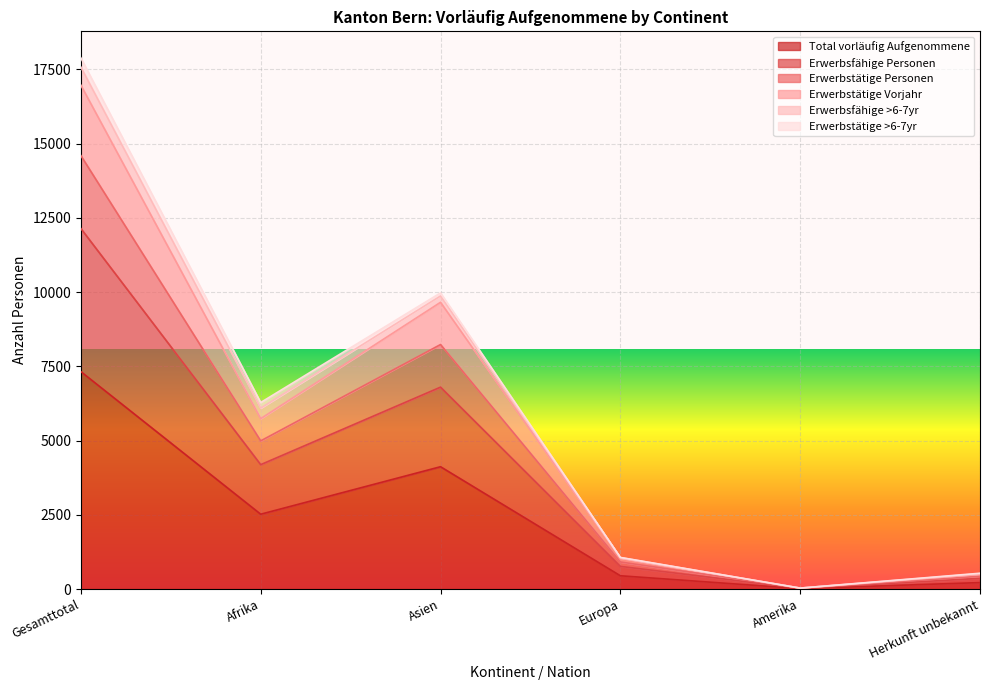

Which category has the highest value in the Total vorläufig Aufgenommene series?

Gesamttotal